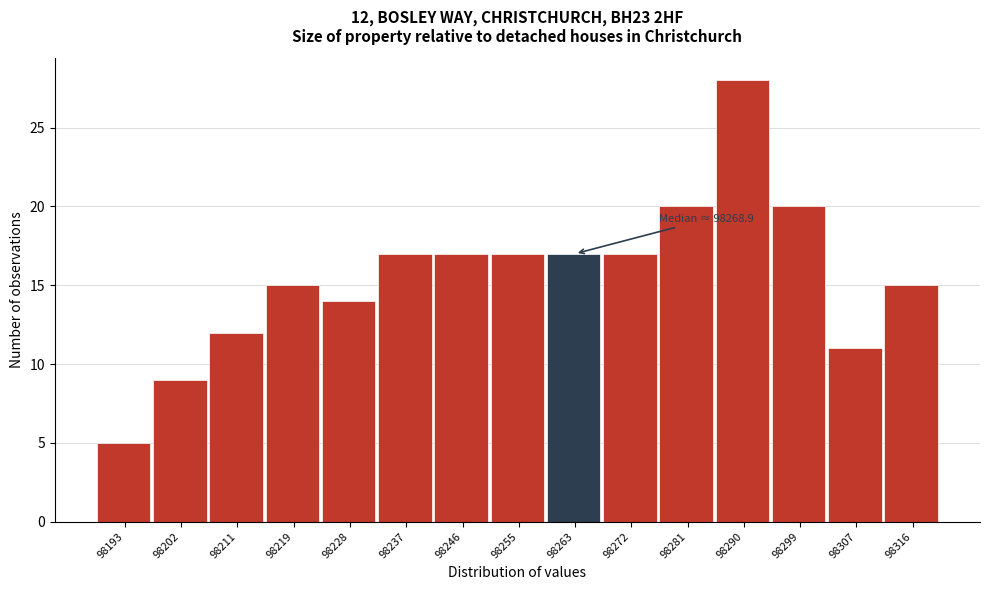

Reading right to left, what are all the values shown in this chart?

15	11	20	28	20	17	17	17	17	17	14	15	12	9	5